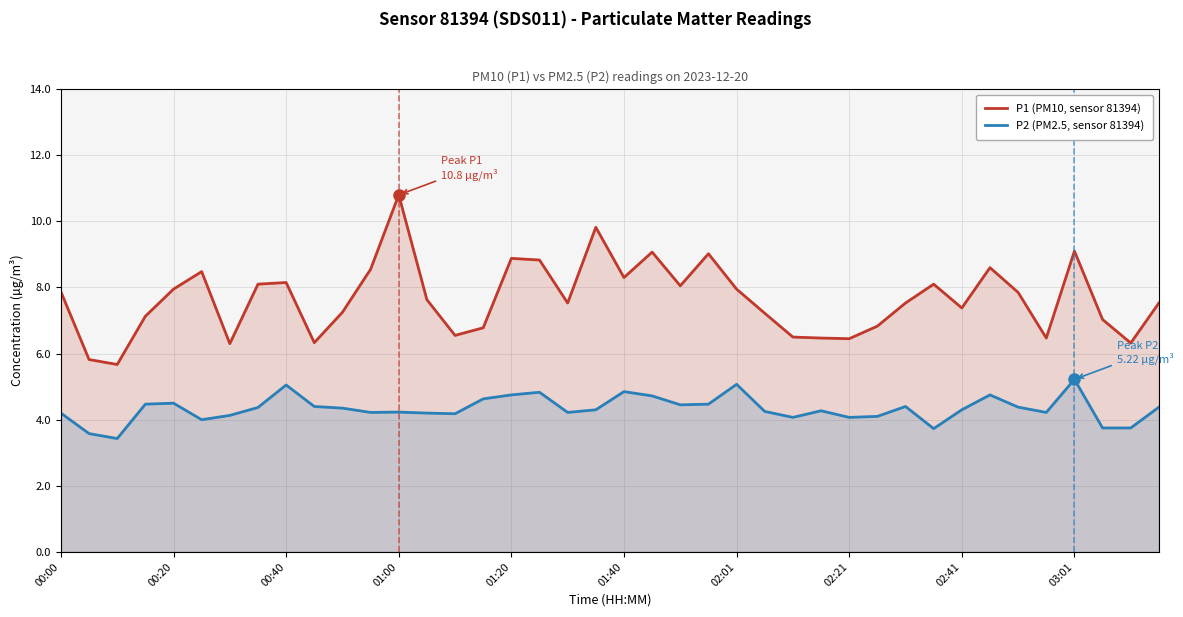

Rank the series by their maximum value, from highest to lowest.

P1 (PM10, sensor 81394), P2 (PM2.5, sensor 81394)